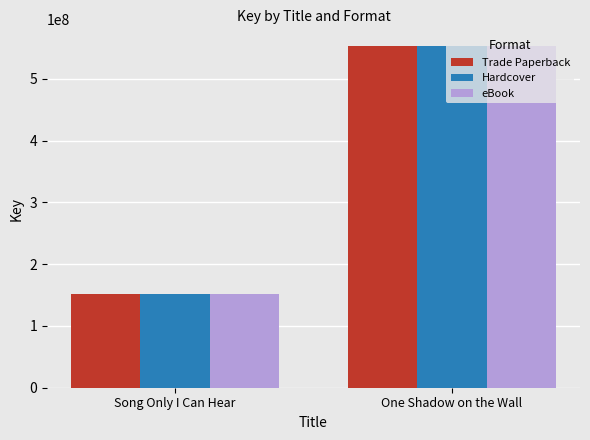

What are all the series names shown in the legend?

Trade Paperback, Hardcover, eBook